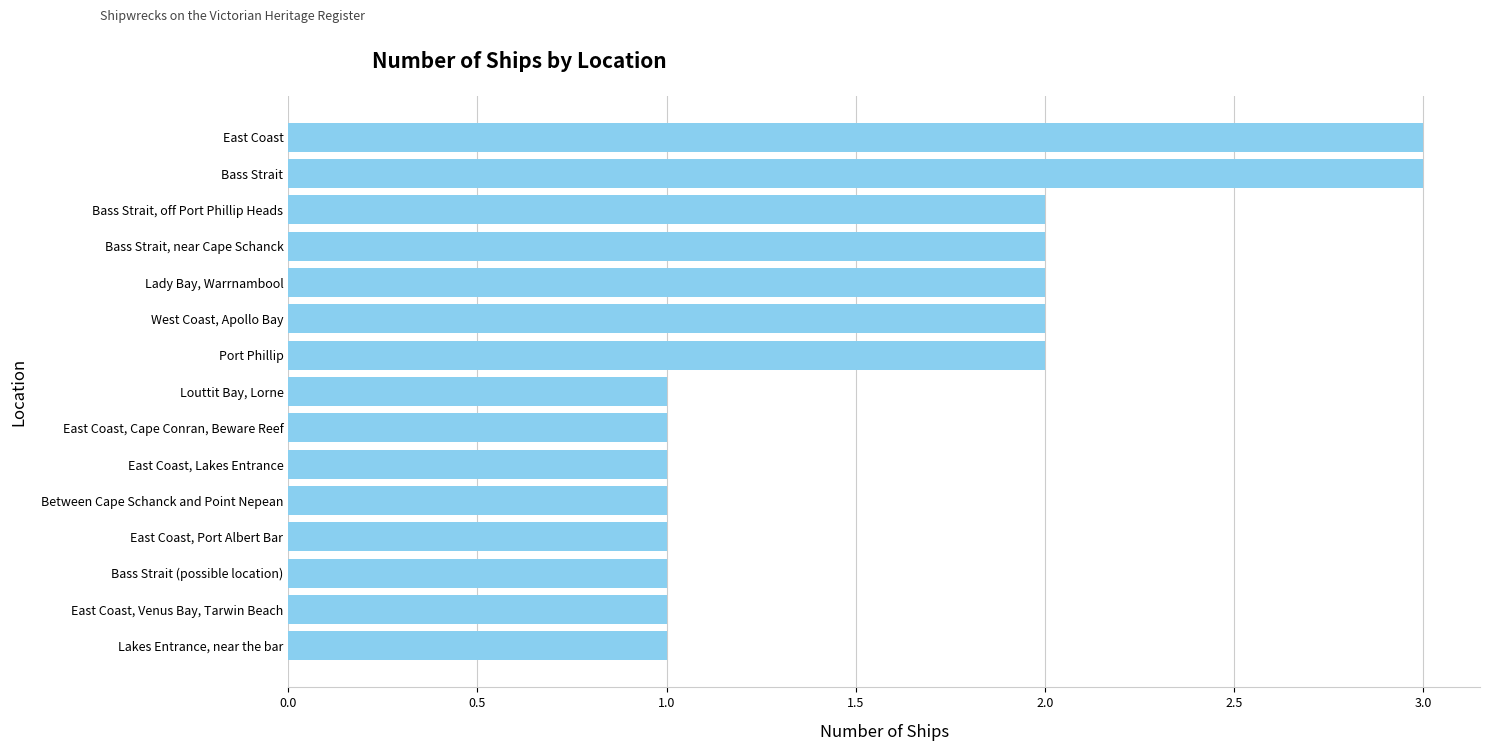

Reading bottom to top, transcribe all the data shown in this chart.

Lakes Entrance, near the bar=1	East Coast, Venus Bay, Tarwin Beach=1	Bass Strait (possible location)=1	East Coast, Port Albert Bar=1	Between Cape Schanck and Point Nepean=1	East Coast, Lakes Entrance=1	East Coast, Cape Conran, Beware Reef=1	Louttit Bay, Lorne=1	Port Phillip=2	West Coast, Apollo Bay=2	Lady Bay, Warrnambool=2	Bass Strait, near Cape Schanck=2	Bass Strait, off Port Phillip Heads=2	Bass Strait=3	East Coast=3